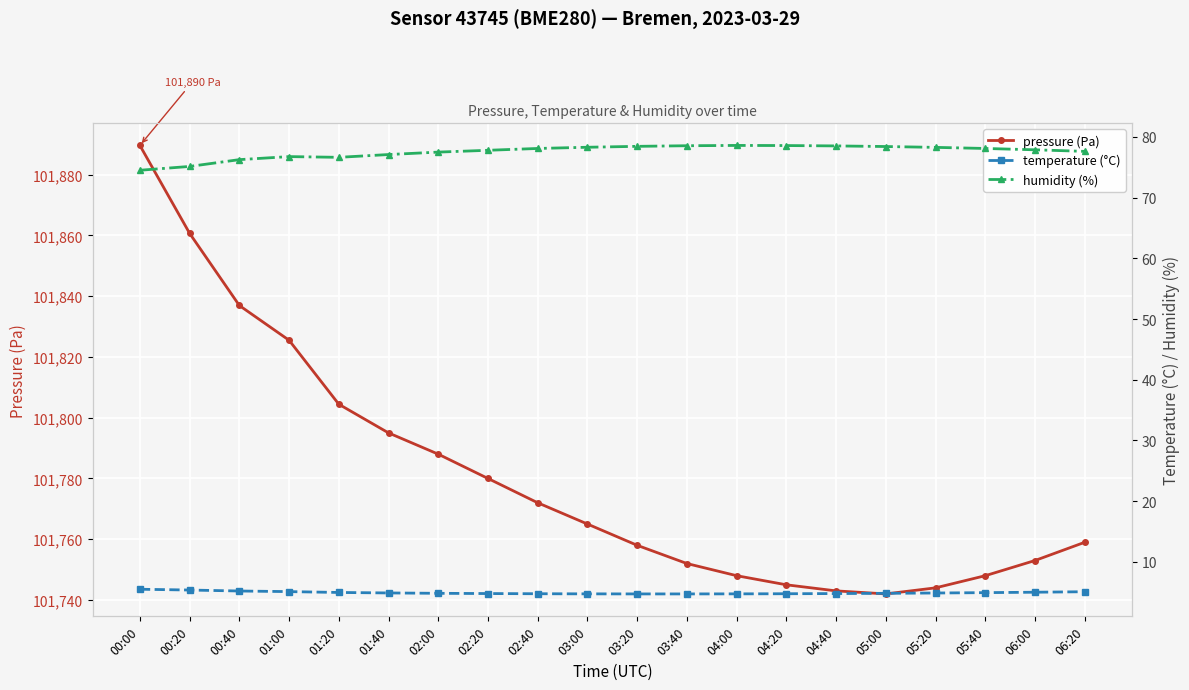

The value of temperature (°C) at 00:20 is 5.4. True or false?

True